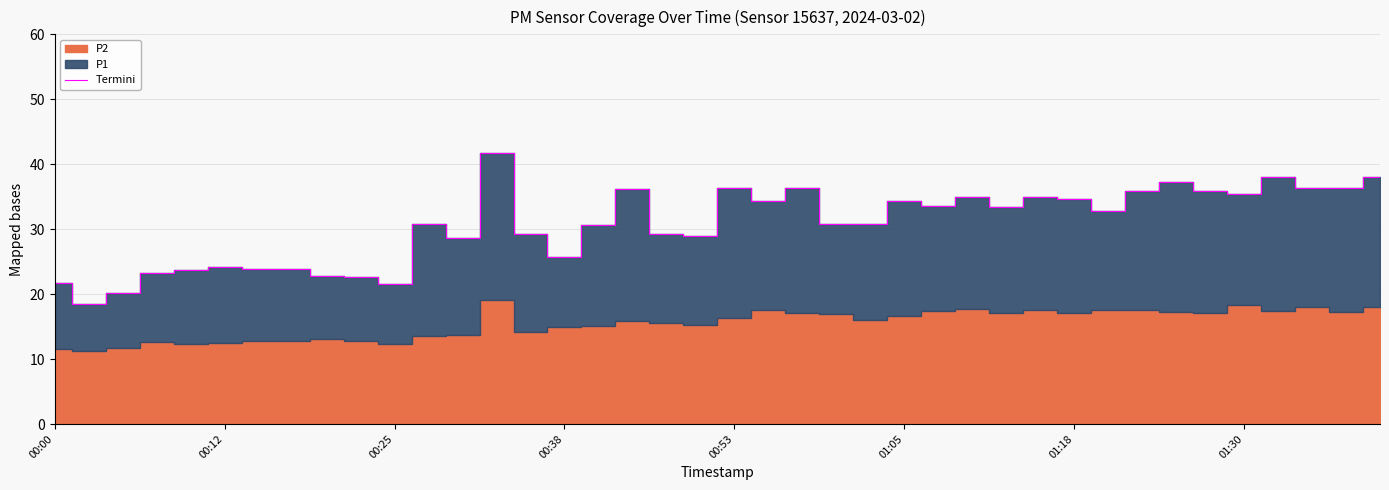

How many lines are shown in the chart?

1